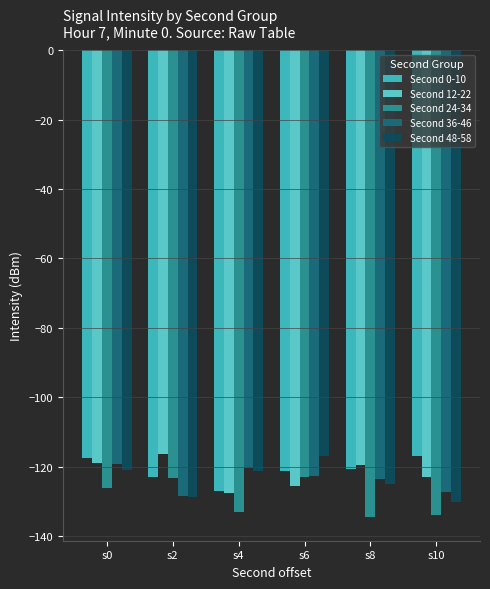

Which series changed the most between s0 and s6?

Second 12-22